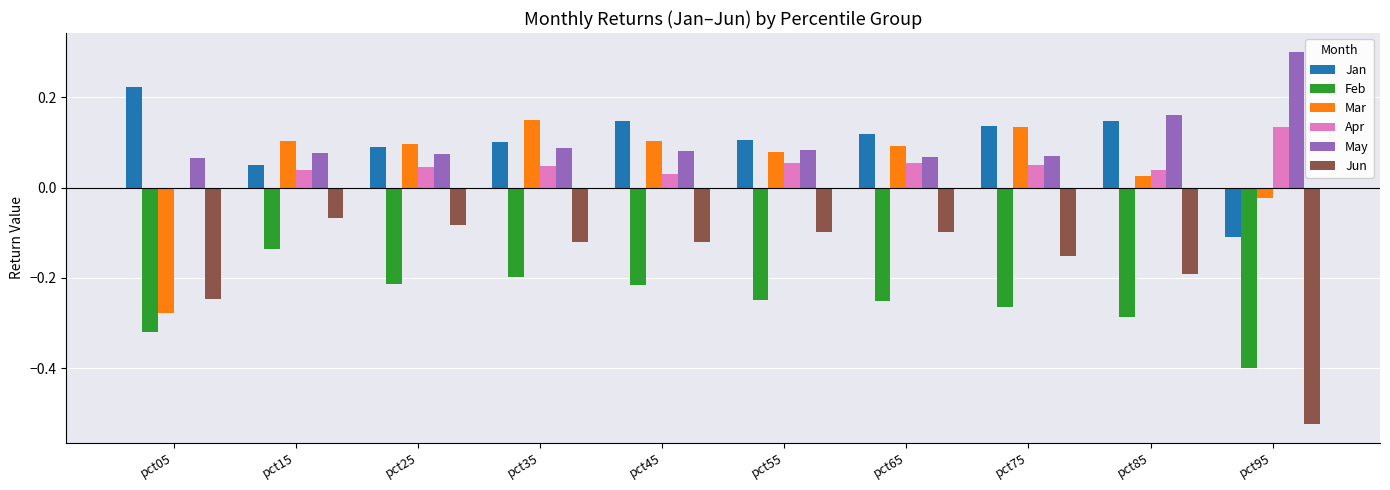

What is the sum of all May values?

1.1